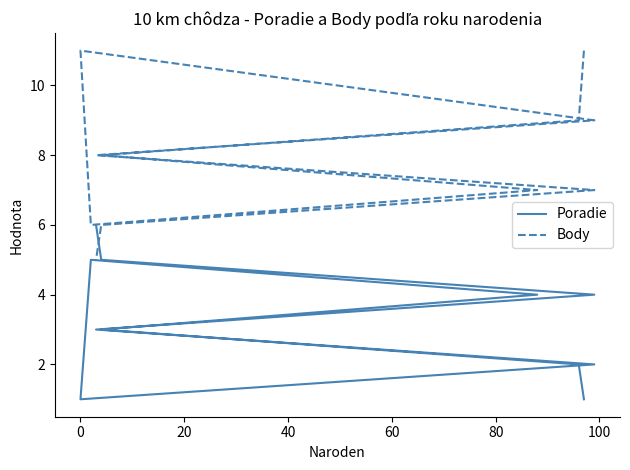

What position from the left is 0?

6